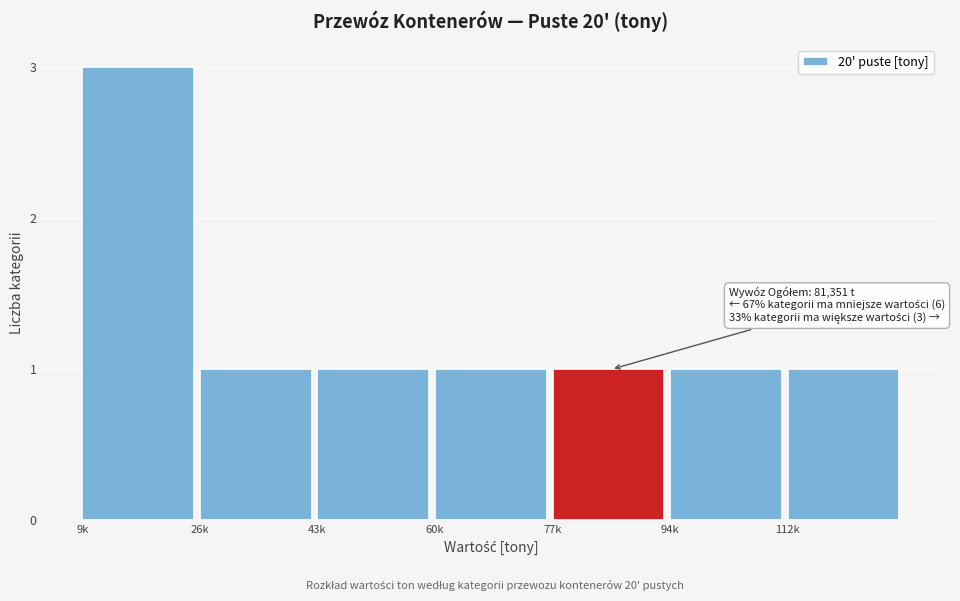

Reading right to left, transcribe all the data shown in this chart.

1	1	1	1	1	1	3